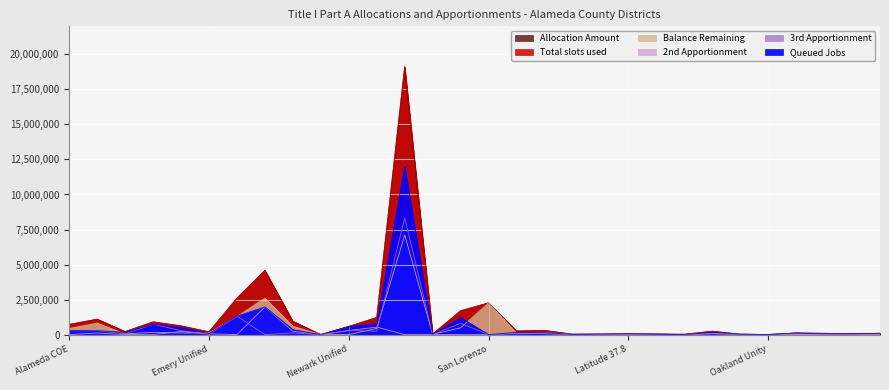

At which category does 3rd Apportionment reach its first local valley?

Albany City